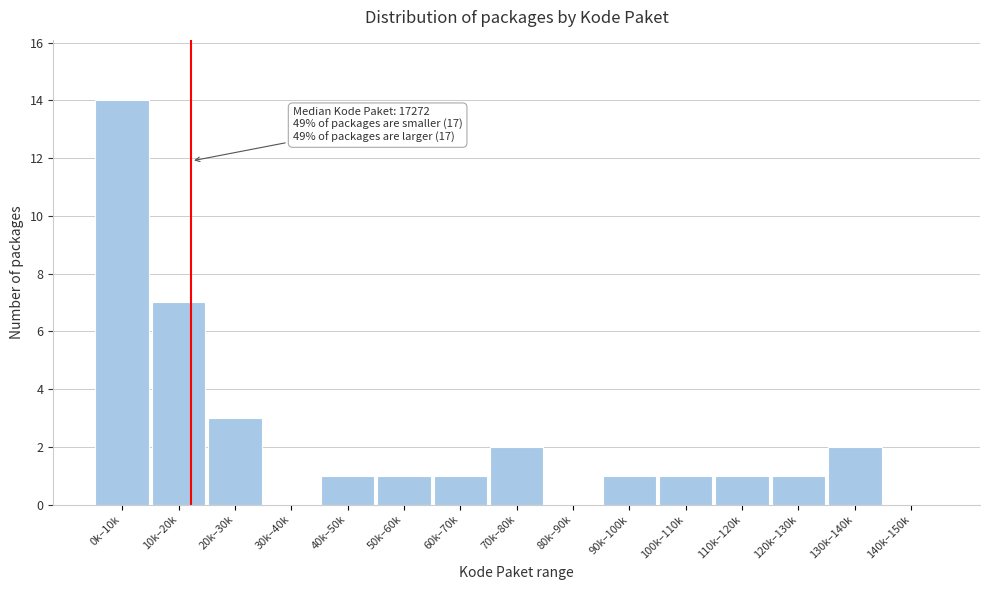

Reading left to right, list all the values displayed in this chart.

0k–10k=14	10k–20k=7	20k–30k=3	30k–40k=0	40k–50k=1	50k–60k=1	60k–70k=1	70k–80k=2	80k–90k=0	90k–100k=1	100k–110k=1	110k–120k=1	120k–130k=1	130k–140k=2	140k–150k=0